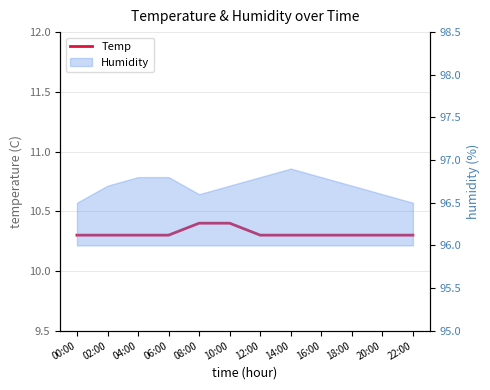

The chart shows a value of 10.3 at 02:00. True or false?

True